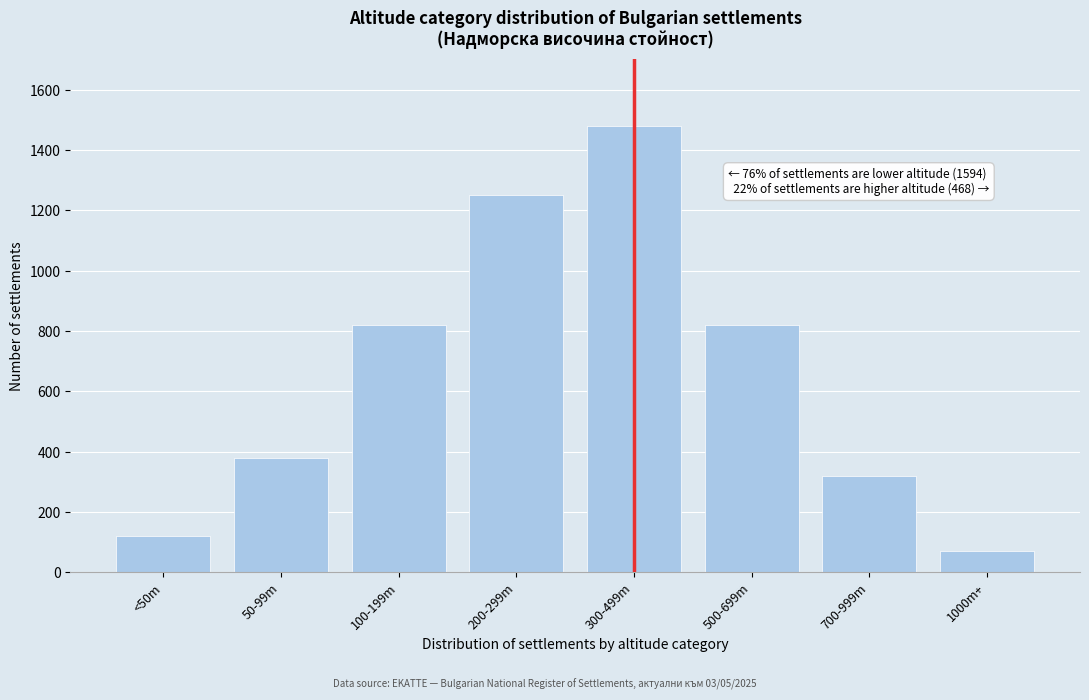

Reading right to left, what are all the values shown in this chart?

1000m+=69	700-999m=320	500-699m=820	300-499m=1480	200-299m=1250	100-199m=820	50-99m=380	<50m=120